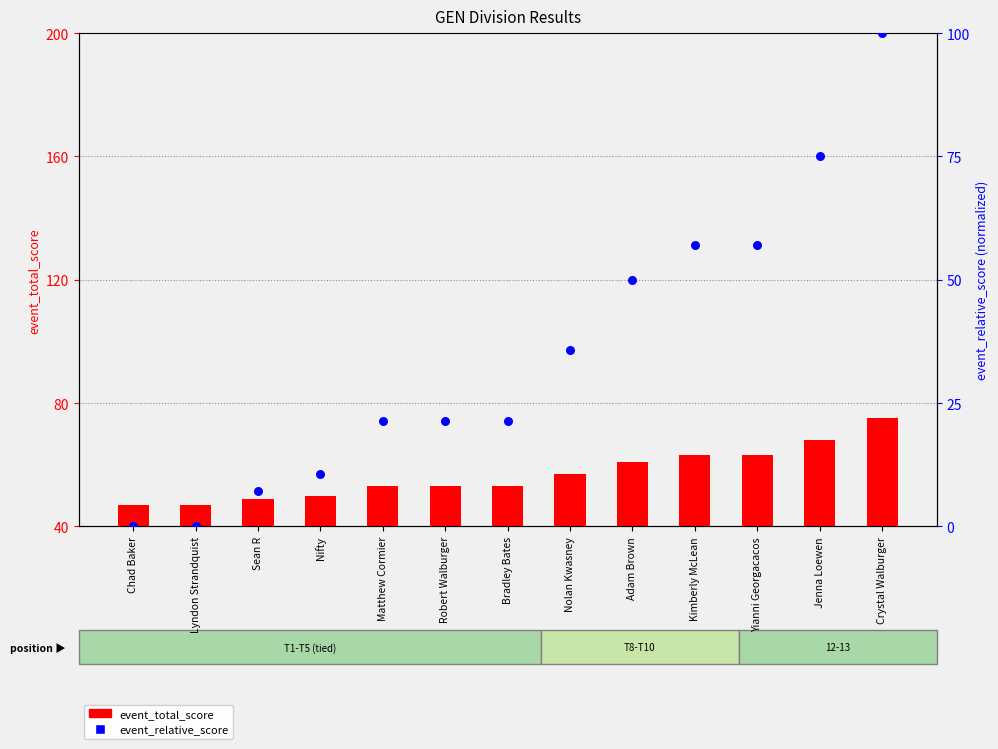

What is the total value across all series at Yianni Georgacacos?

120.1